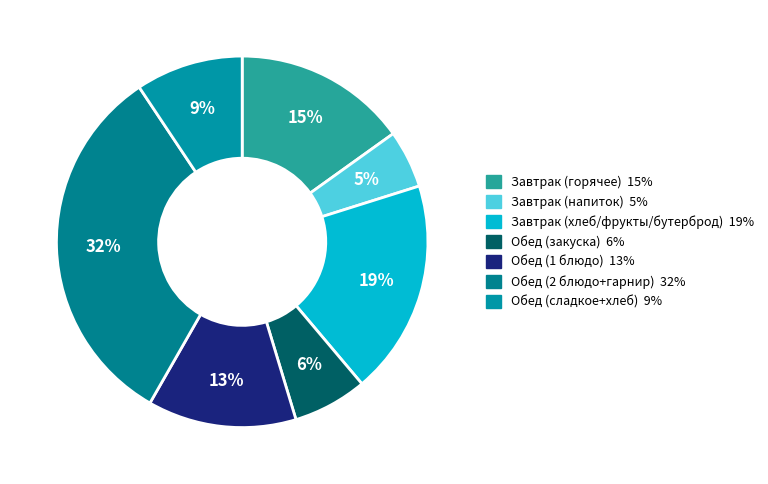

Count the number of slices in the pie.

7